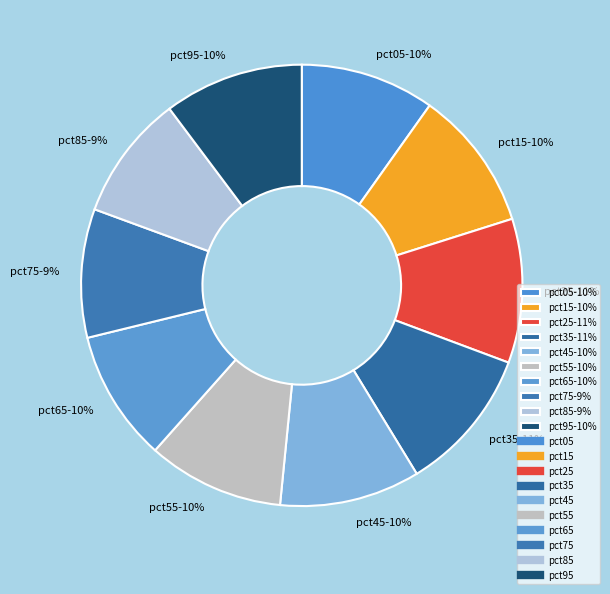

To the nearest percent, what portion does pct45 represent?

10%